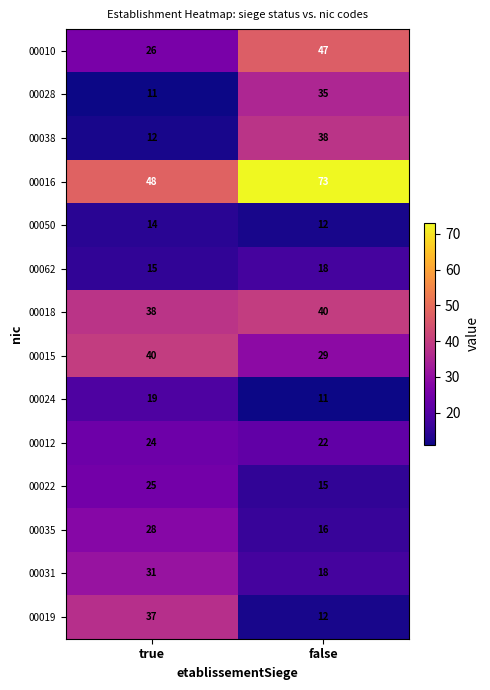

Reading left to right, what are all the values shown in this chart?

00010: 26	47
00028: 11	35
00038: 12	38
00016: 48	73
00050: 14	12
00062: 15	18
00018: 38	40
00015: 40	29
00024: 19	11
00012: 24	22
00022: 25	15
00035: 28	16
00031: 31	18
00019: 37	12